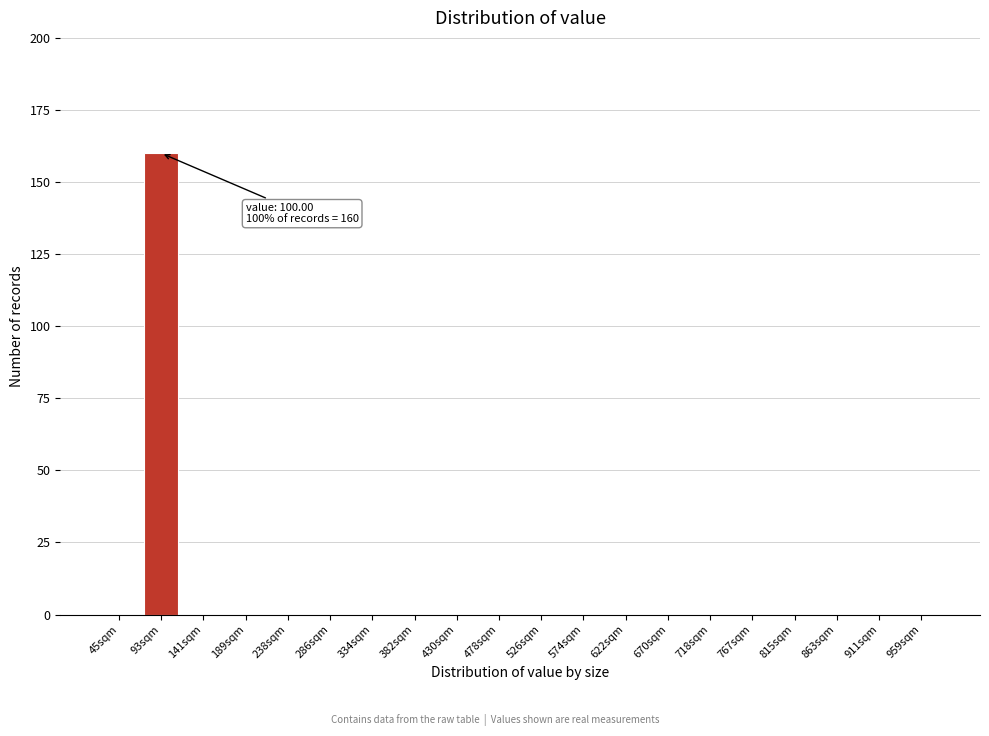

Reading right to left, what are all the values shown in this chart?

959sqm=0	911sqm=0	863sqm=0	815sqm=0	767sqm=0	718sqm=0	670sqm=0	622sqm=0	574sqm=0	526sqm=0	478sqm=0	430sqm=0	382sqm=0	334sqm=0	286sqm=0	238sqm=0	189sqm=0	141sqm=0	93sqm=160	45sqm=0